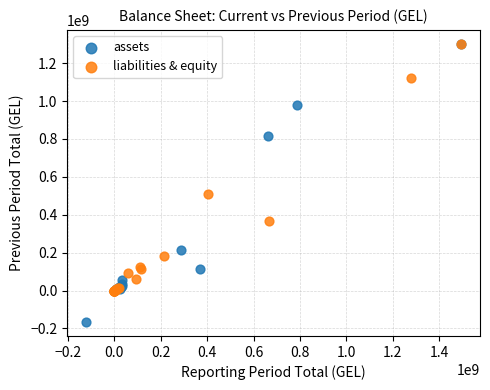

Which series has the widest spread of Y values?

assets